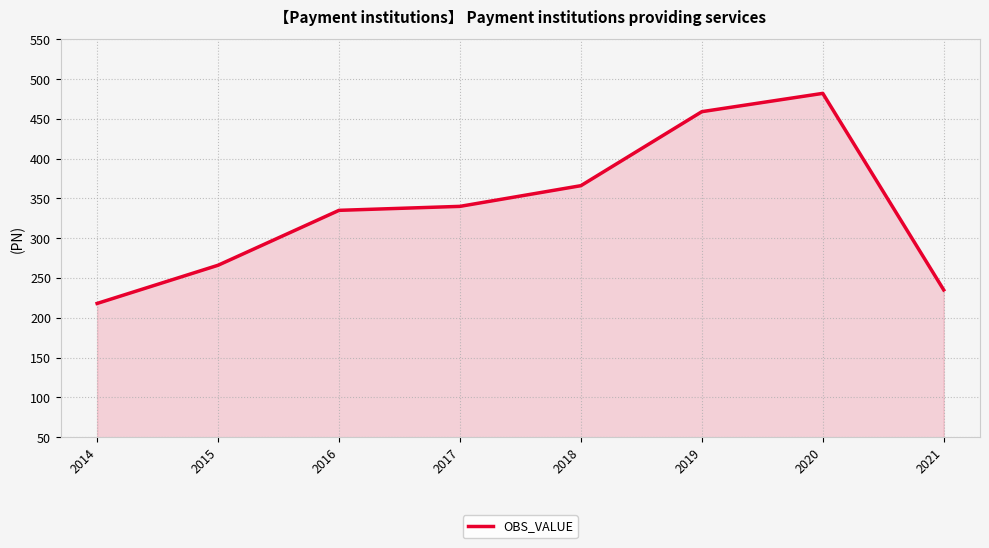

Count the number of data series in this chart.

1